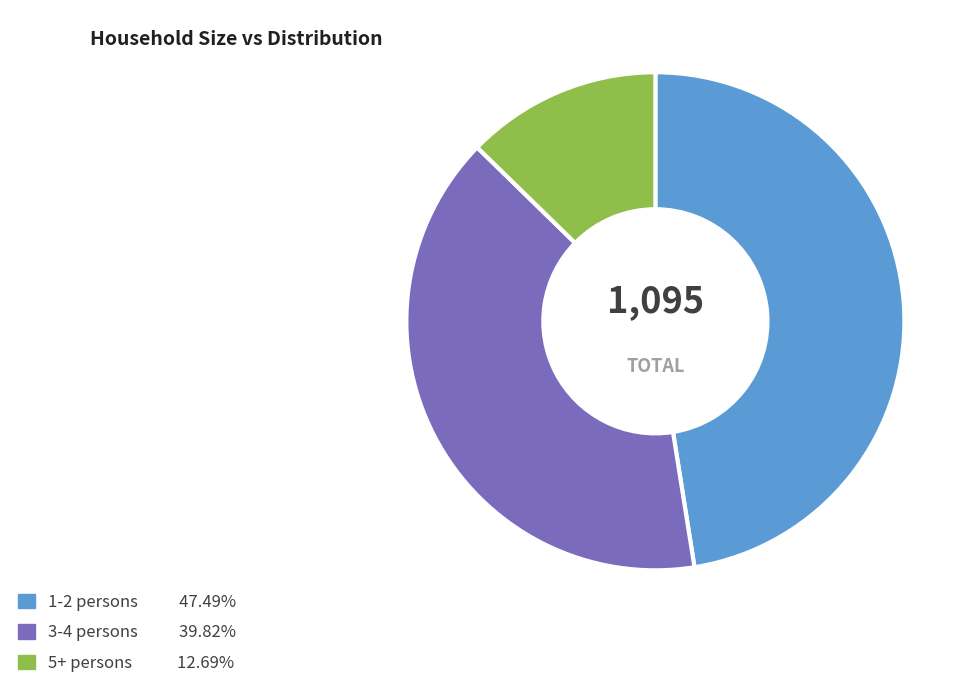

Is there a majority slice in this chart?

No